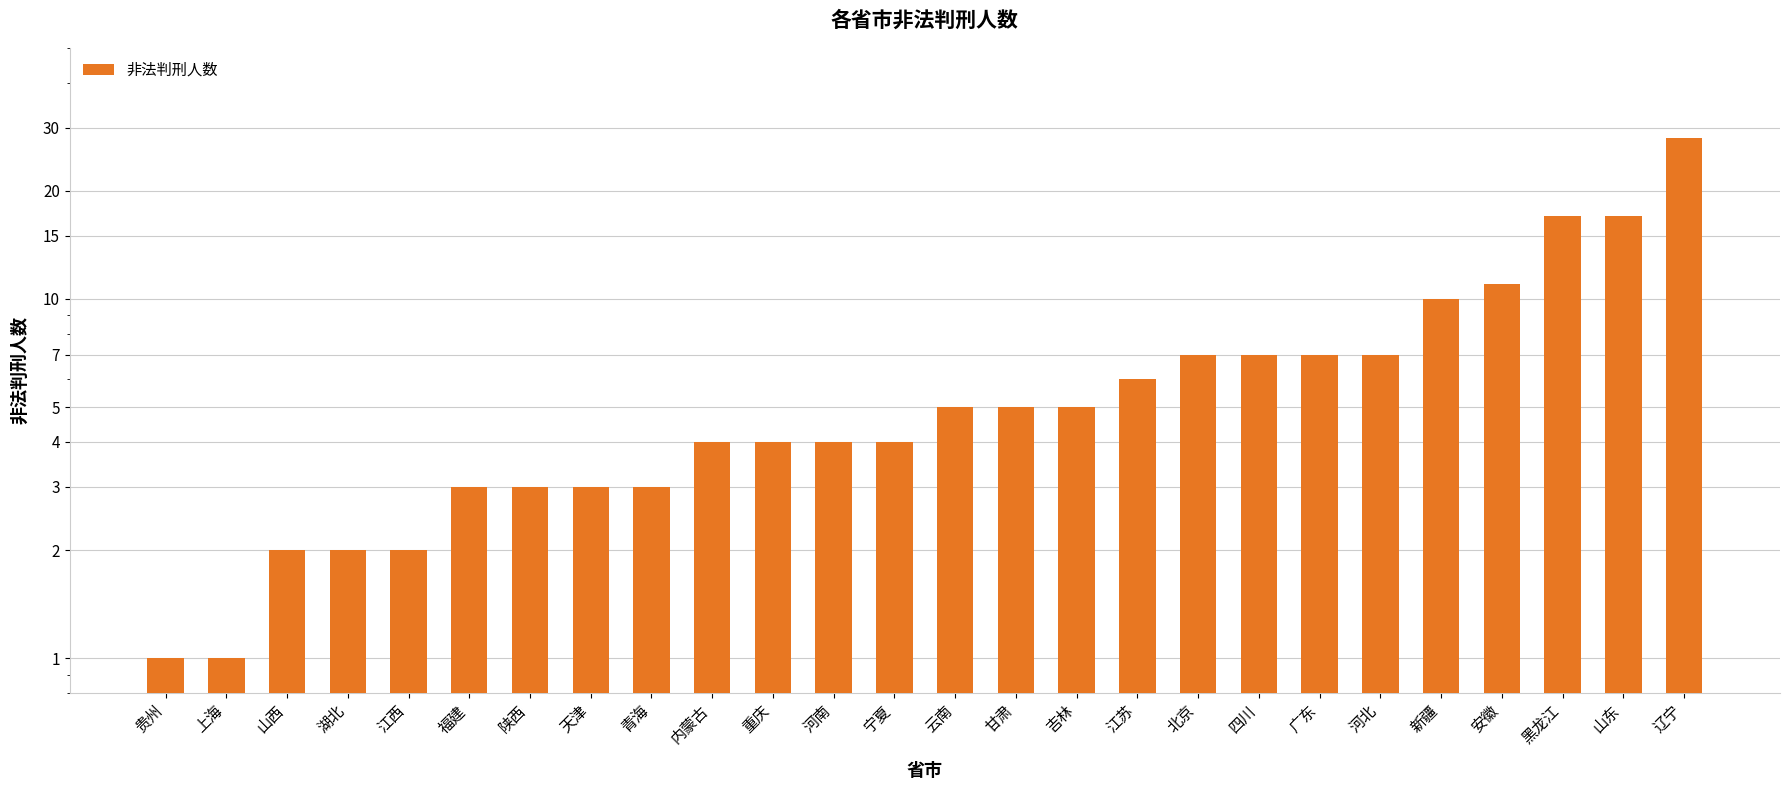

Rank the categories by value from highest to lowest.

辽宁, 黑龙江, 山东, 安徽, 新疆, 北京, 四川, 广东, 河北, 江苏, 云南, 甘肃, 吉林, 内蒙古, 重庆, 河南, 宁夏, 福建, 陕西, 天津, 青海, 山西, 湖北, 江西, 贵州, 上海